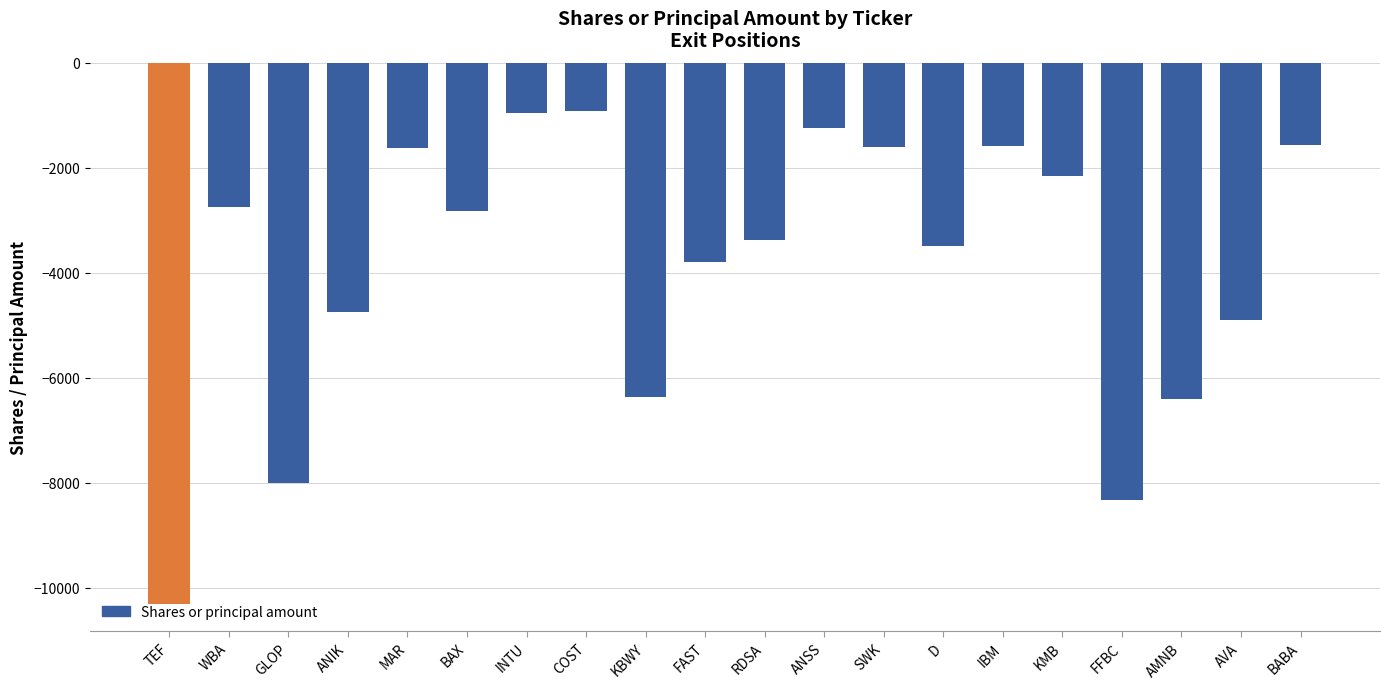

What is the smallest value displayed?

-10310